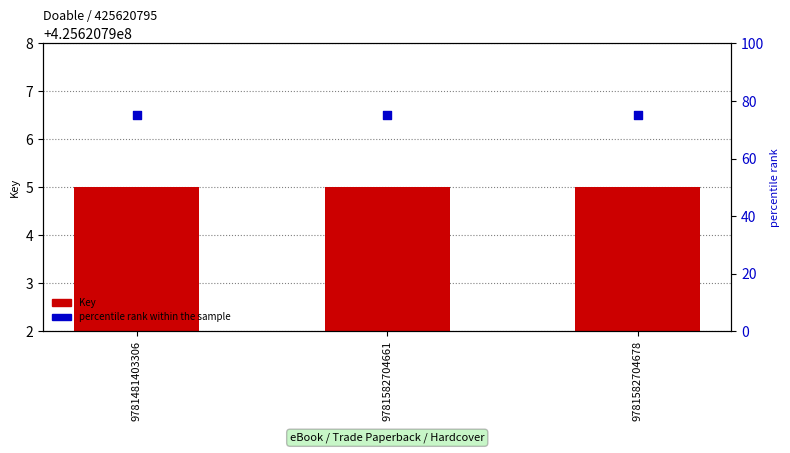

Which series contains the highest Y value?

Key